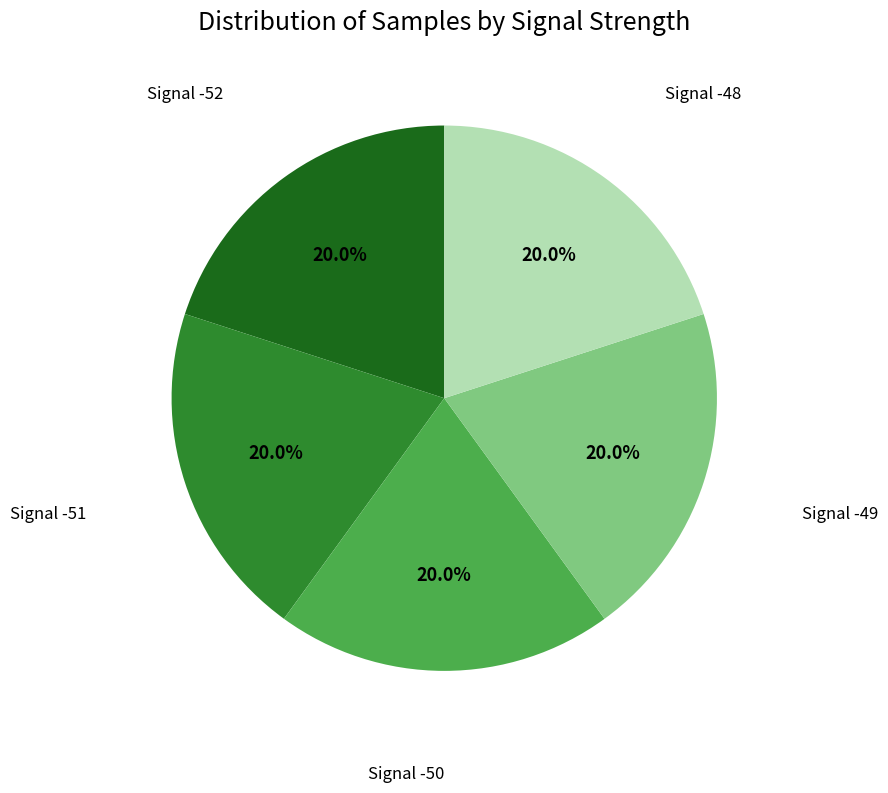

Does any single category account for the majority?

No